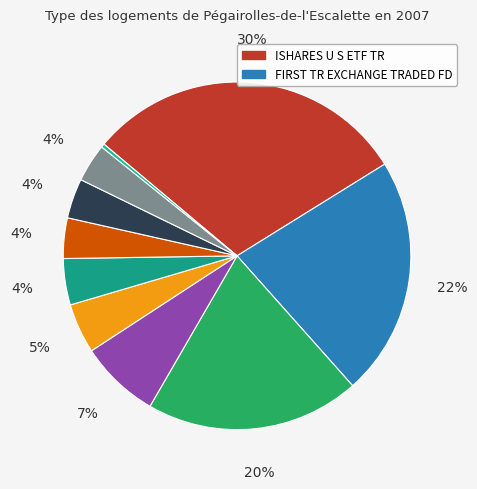

How many slices are in this pie chart?

10